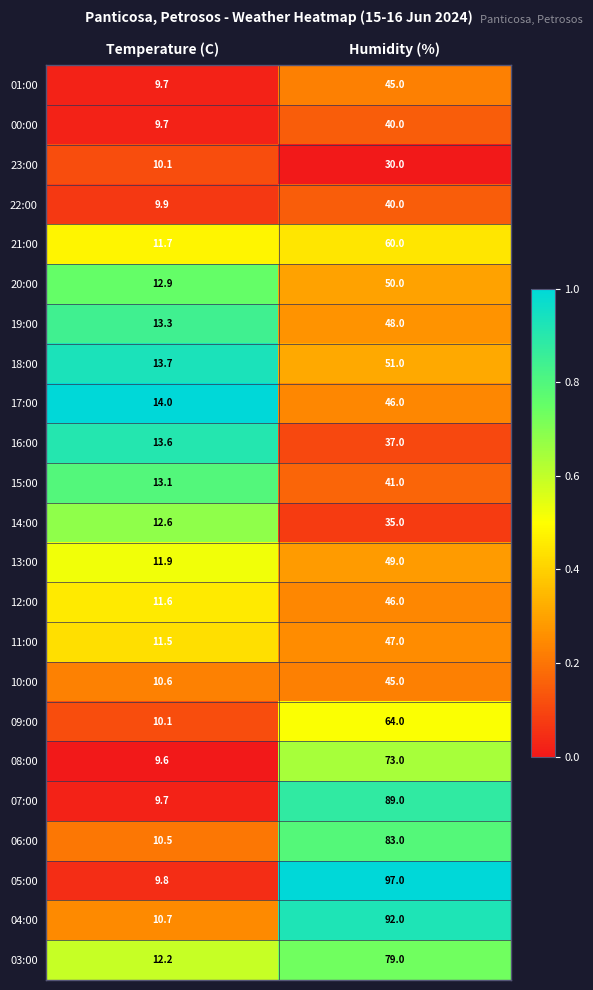

Which series has the largest total across all categories?

05:00